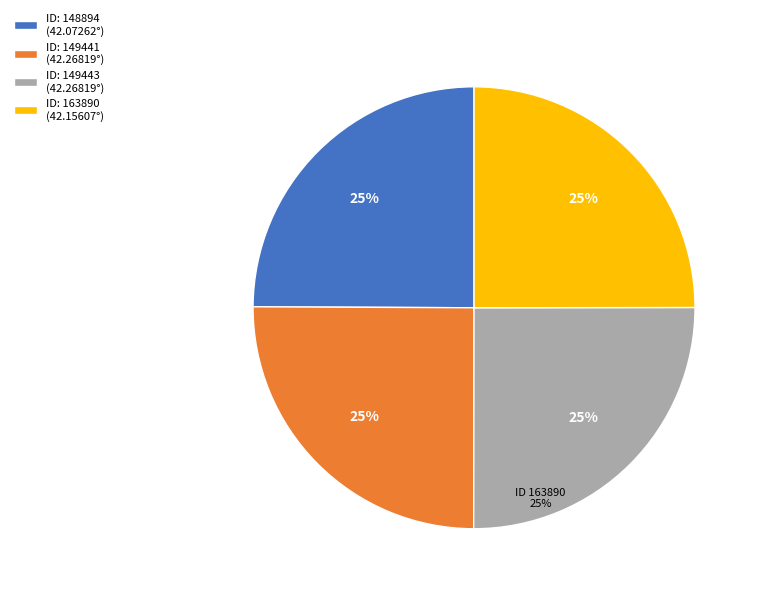

To the nearest percent, what portion does 149441 represent?

25%